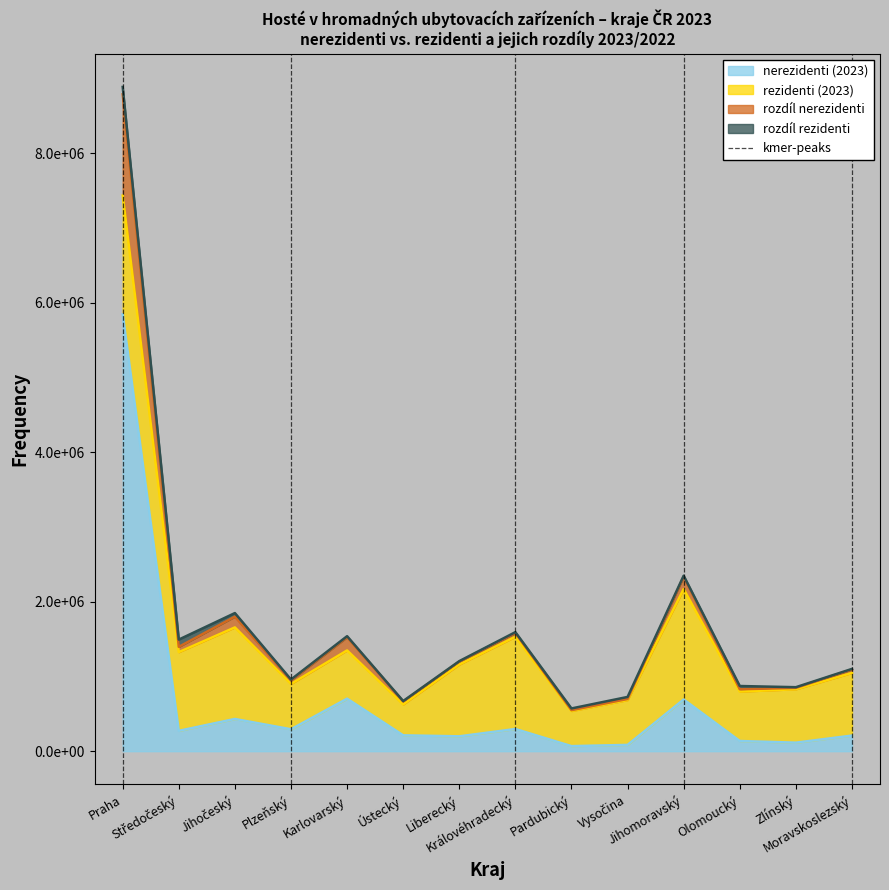

The chart shows a value of 1 at Praha. True or false?

False